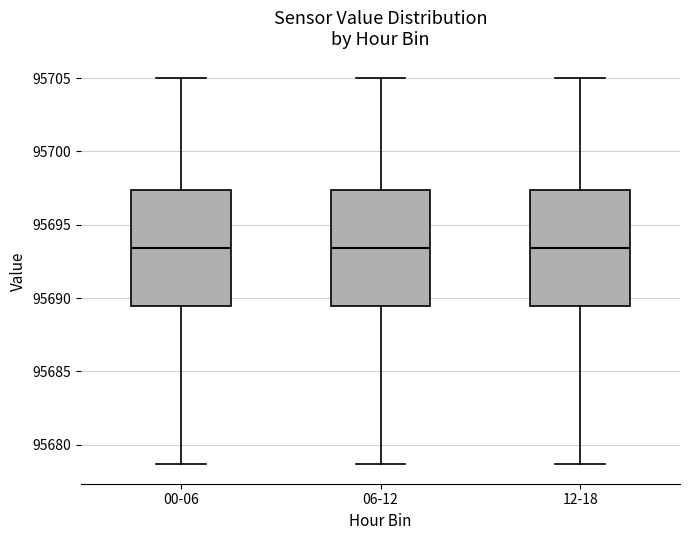

Reading left to right, transcribe this box plot: for each box, give where its median line is, the range the box spans, and where its two whiskers end, as read against the y-axis. The values are not printed on the chart, so give them approximately, as read against the axis.

00-06: median 95693.5, box 95689.5 to 95697.5, whiskers 95678.5 to 95705.0
06-12: median 95693.5, box 95689.5 to 95697.5, whiskers 95678.5 to 95705.0
12-18: median 95693.5, box 95689.5 to 95697.5, whiskers 95678.5 to 95705.0